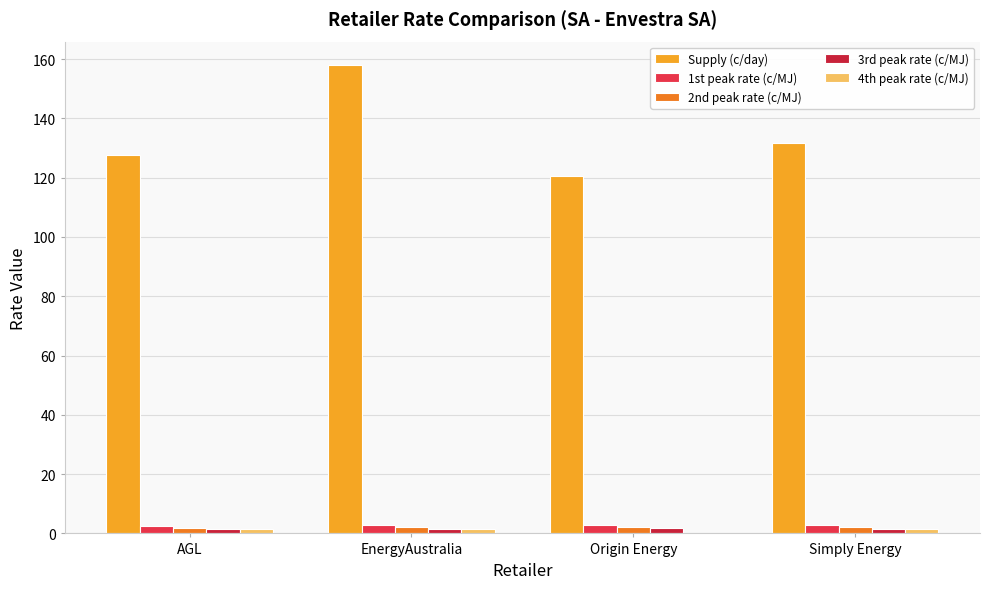

How many series are shown in this chart?

5